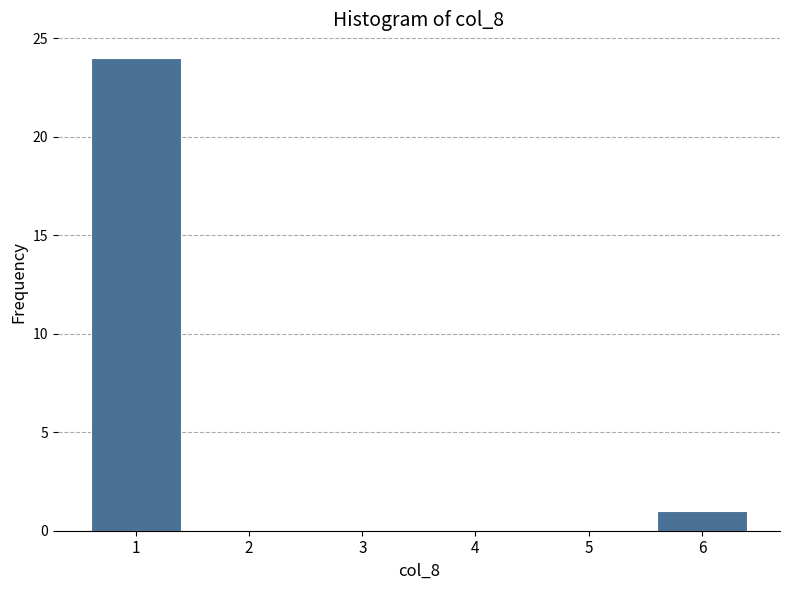

Reading left to right, what are all the values shown in this chart?

1=24	2=0	3=0	4=0	5=0	6=1